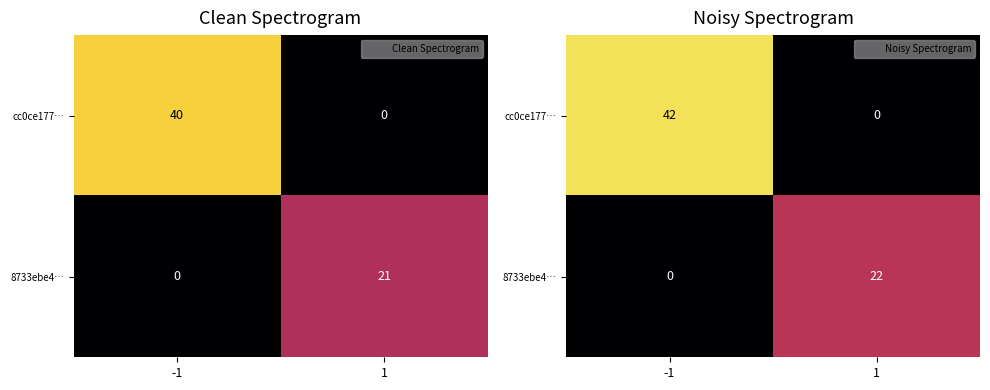

List the labels in order of 8733ebe4… value, smallest first.

-1, 1